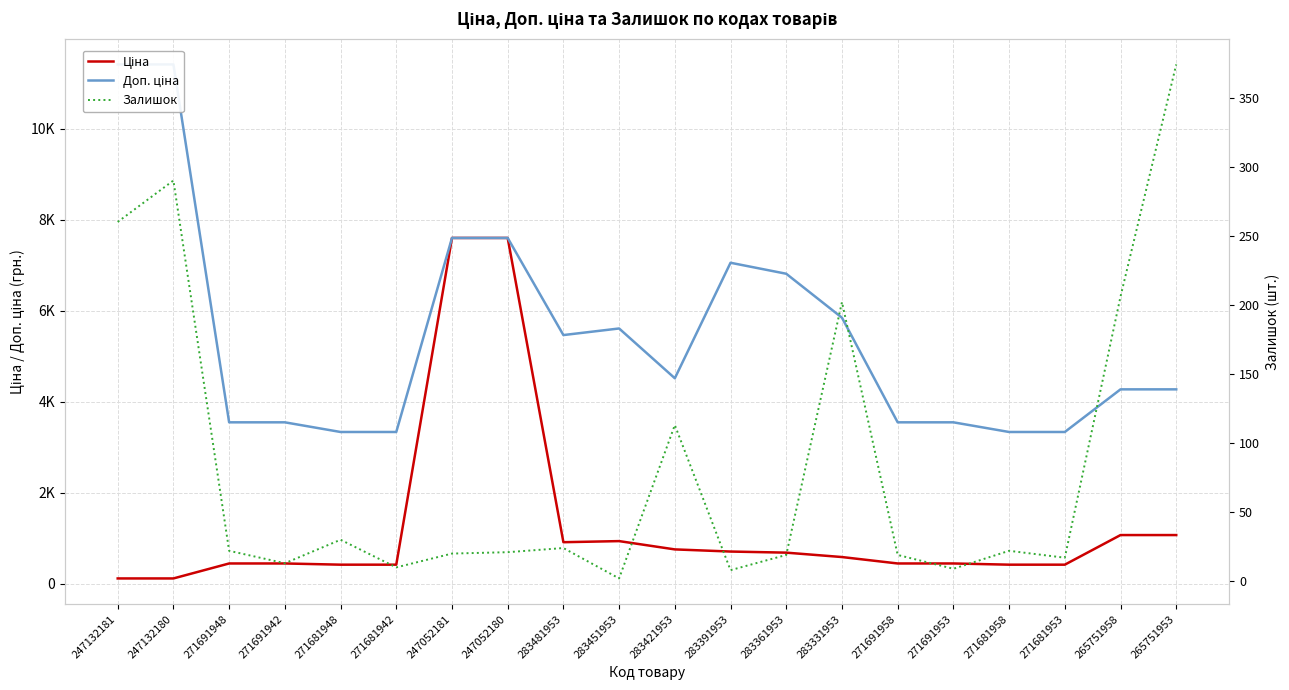

True or false: Ціна and Доп. ціна intersect in this chart.

False